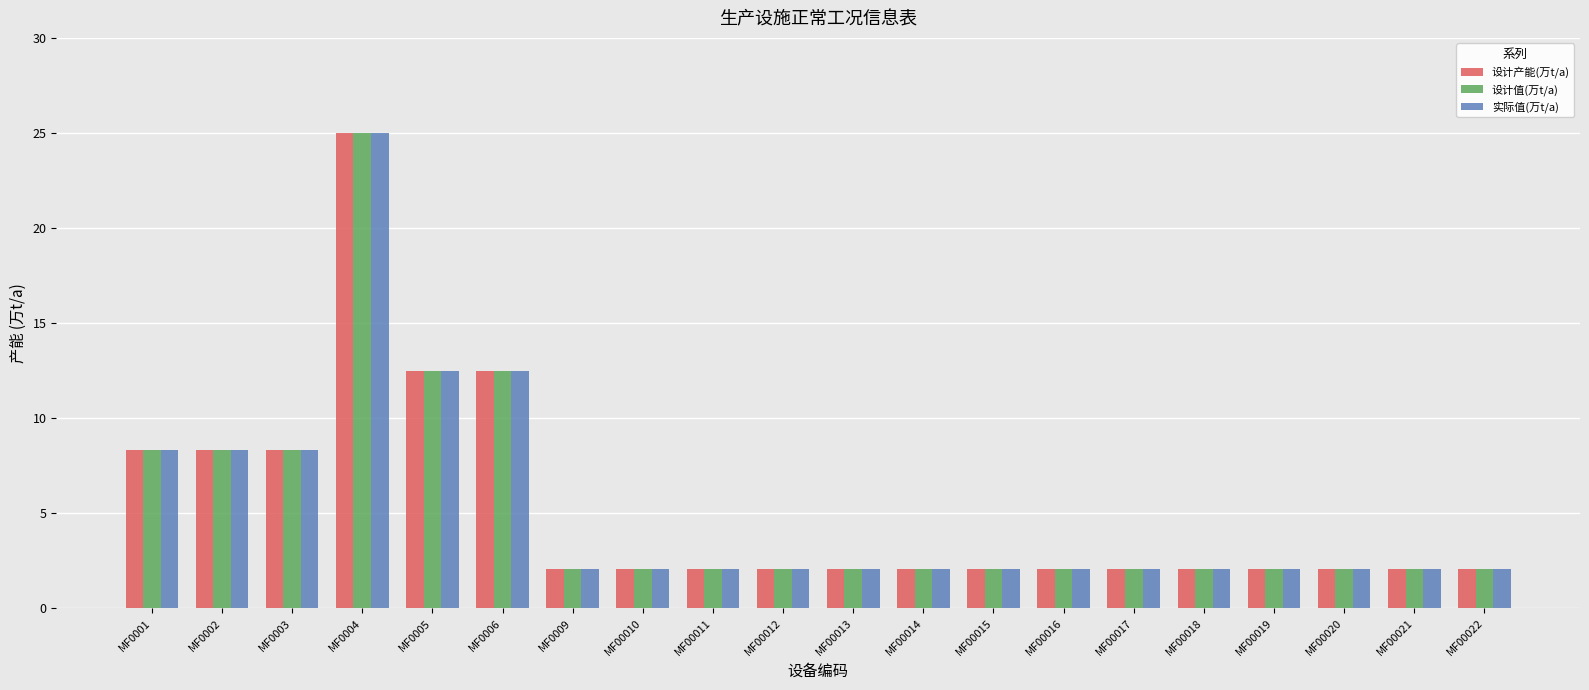

At how many categories does at least one series exceed 11?

3